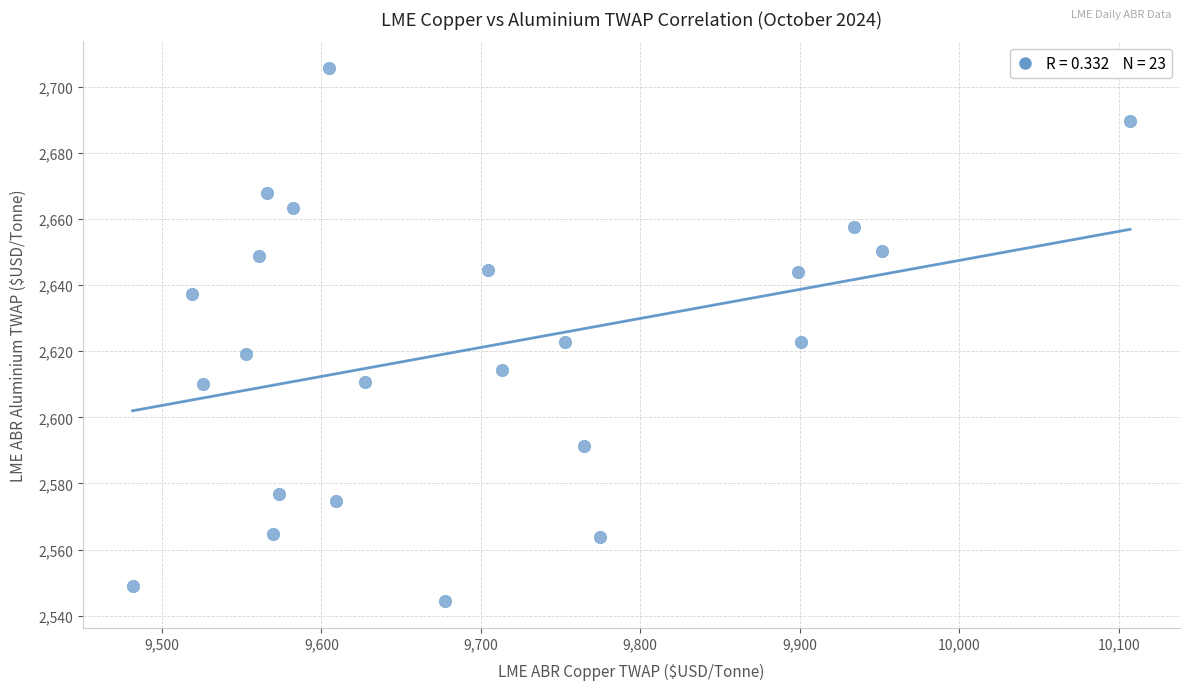

What is the range of Y values (max minus min)?

161.3